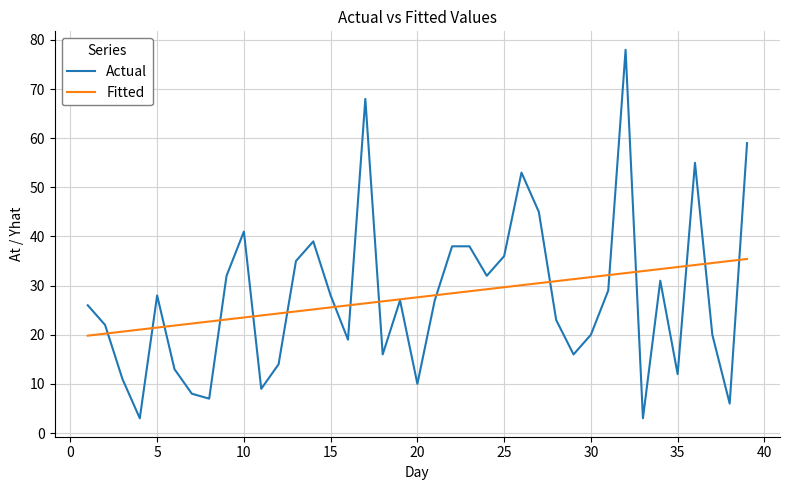

How many interior local valleys does the Actual series have?

11